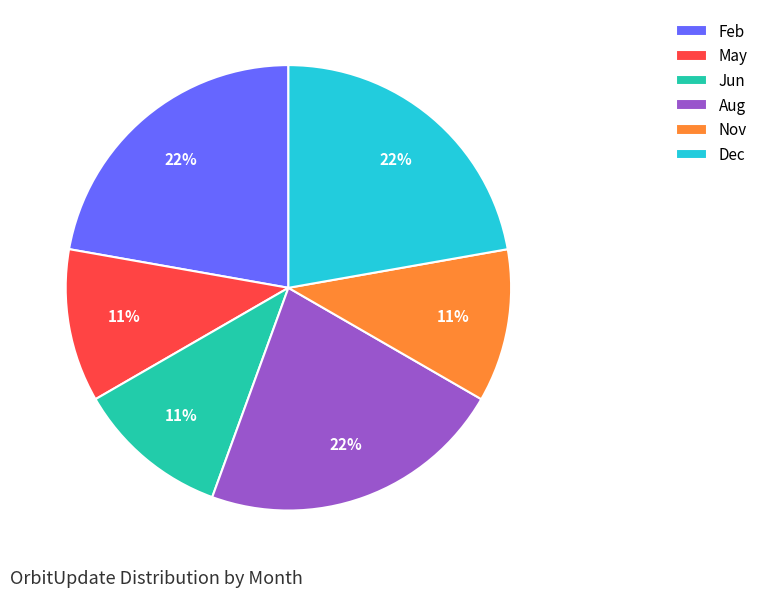

True or false: Aug accounts for 22% of the total.

True